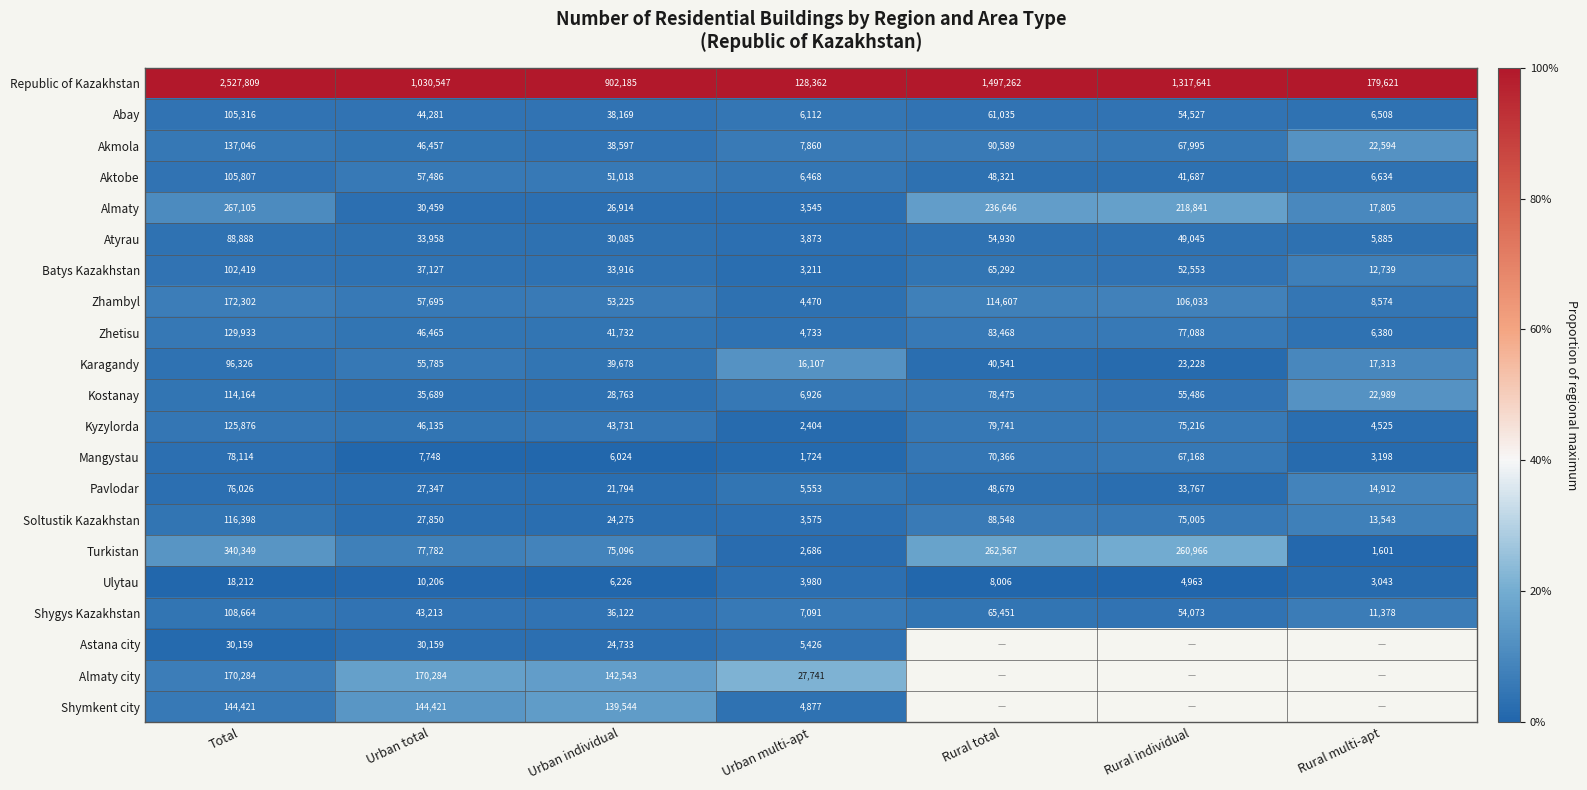

What is the difference between the second highest and minimum values in the Ulytau series?

7163